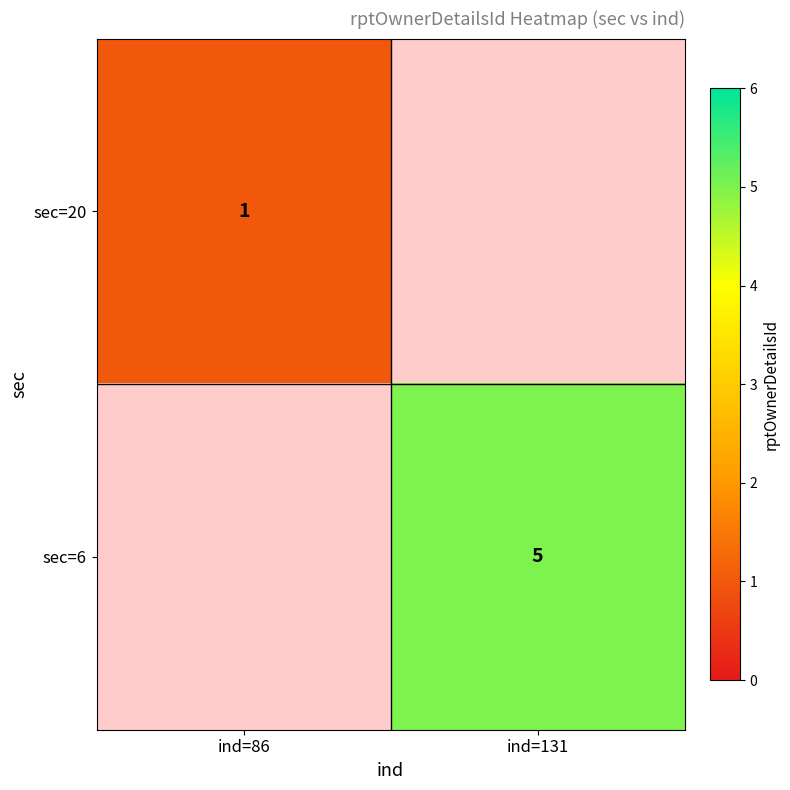

Which has a higher value, ind=86 or ind=131?

ind=131